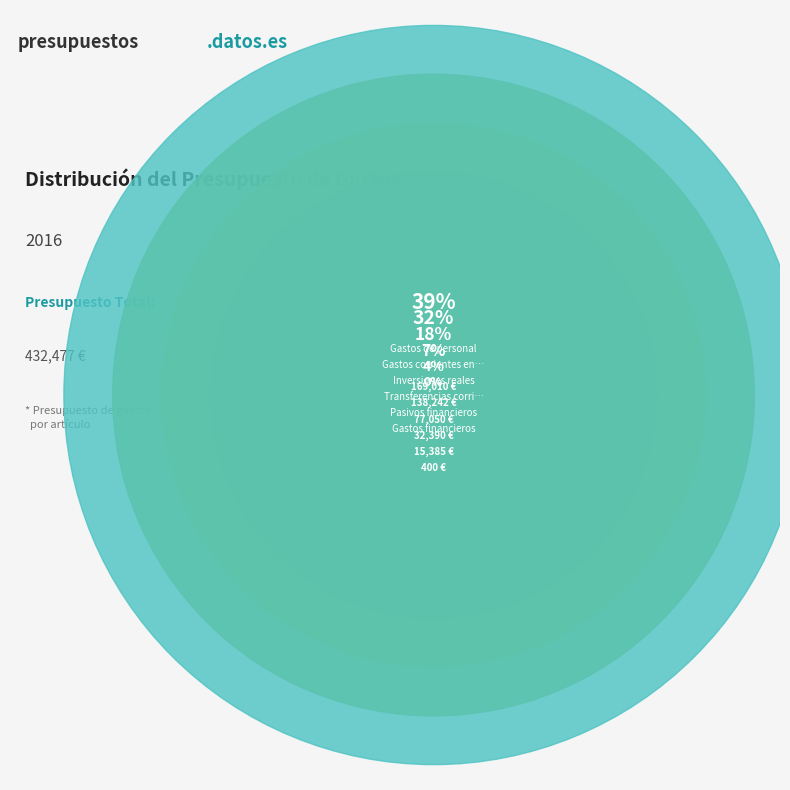

Rank the categories by value from highest to lowest.

Gastos de personal, Gastos corrientes en bienes y servicios, Inversiones reales, Transferencias corrientes (cap. 4), Pasivos financieros, Gastos financieros